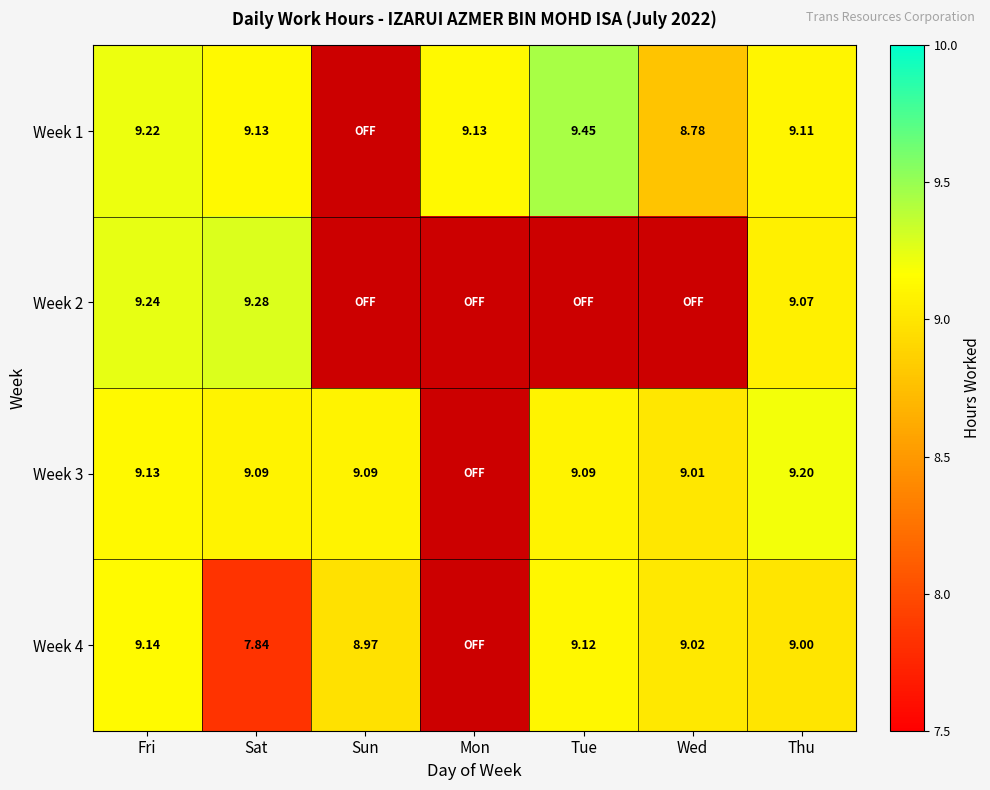

Rank the series by their maximum value, from highest to lowest.

Week 1, Week 2, Week 3, Week 4